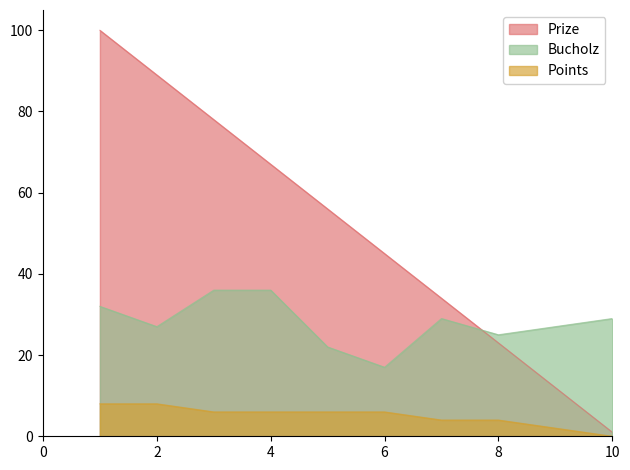

At how many categories does at least one series exceed 50?

5